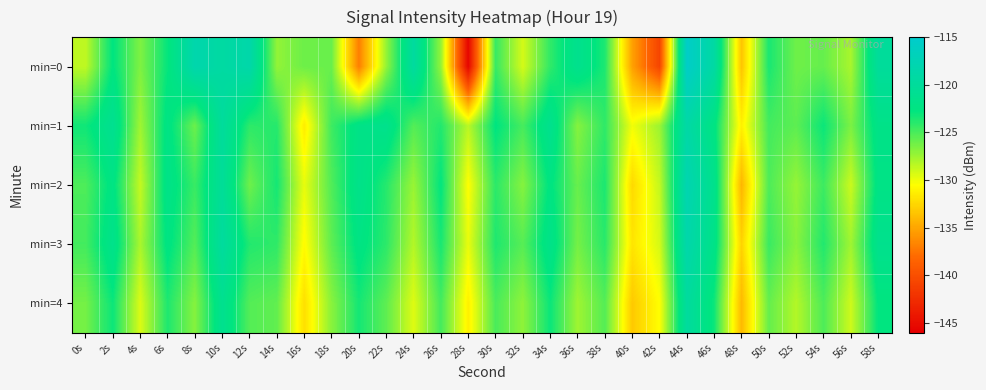

Rank the series at 54s from lowest to highest value.

min=0, min=4, min=2, min=3, min=1